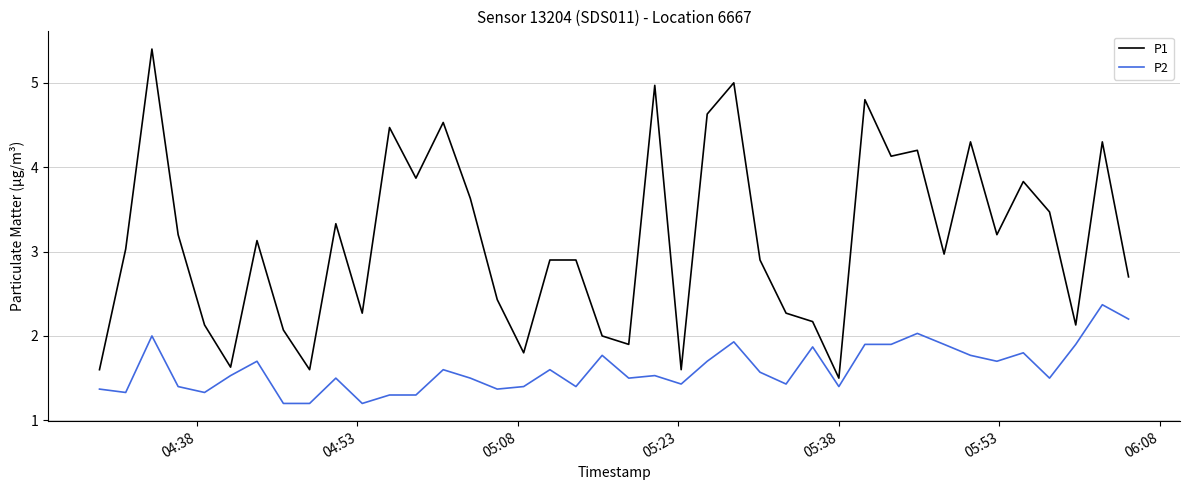

Which series has the largest total across all categories?

P1